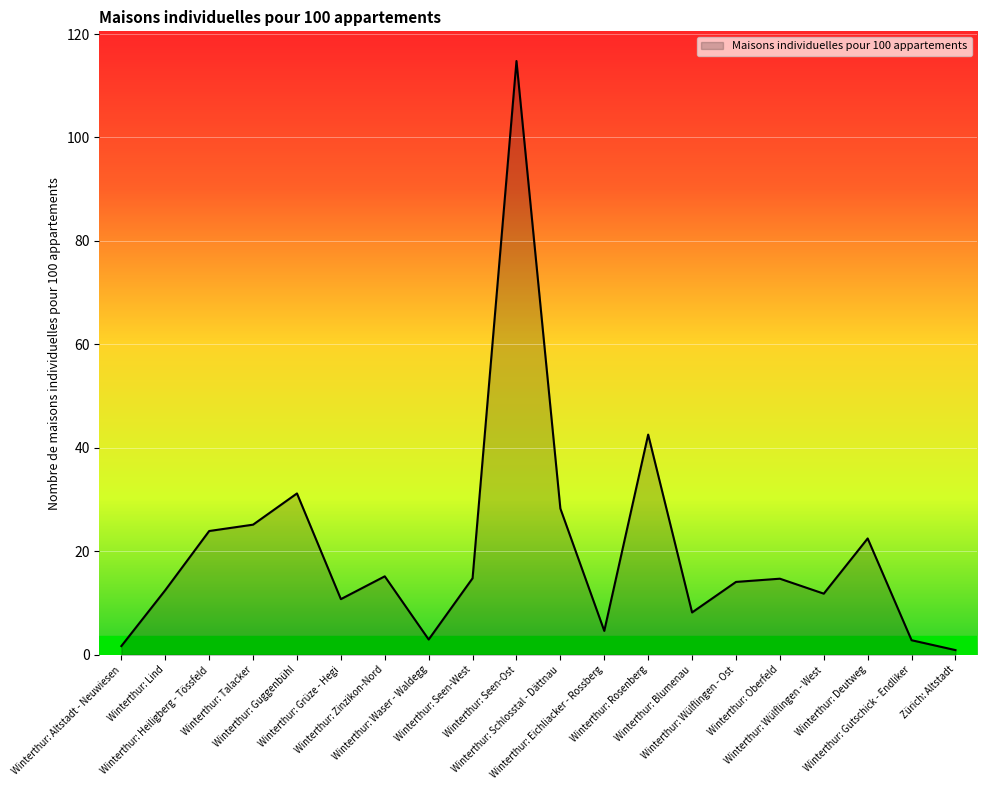

Where is the data nearest to the value 57?

Winterthur: Rosenberg